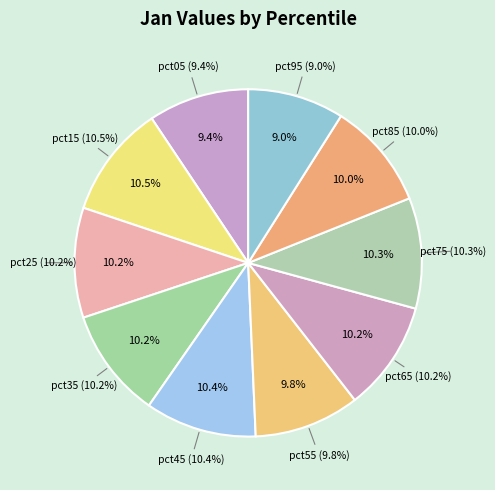

Is there any slice that represents more than half of the pie?

No